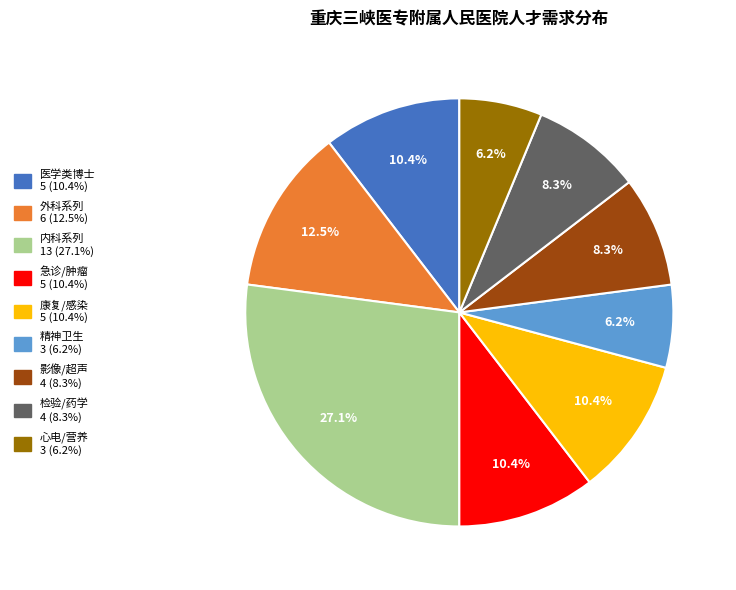

Does any single category account for the majority?

No